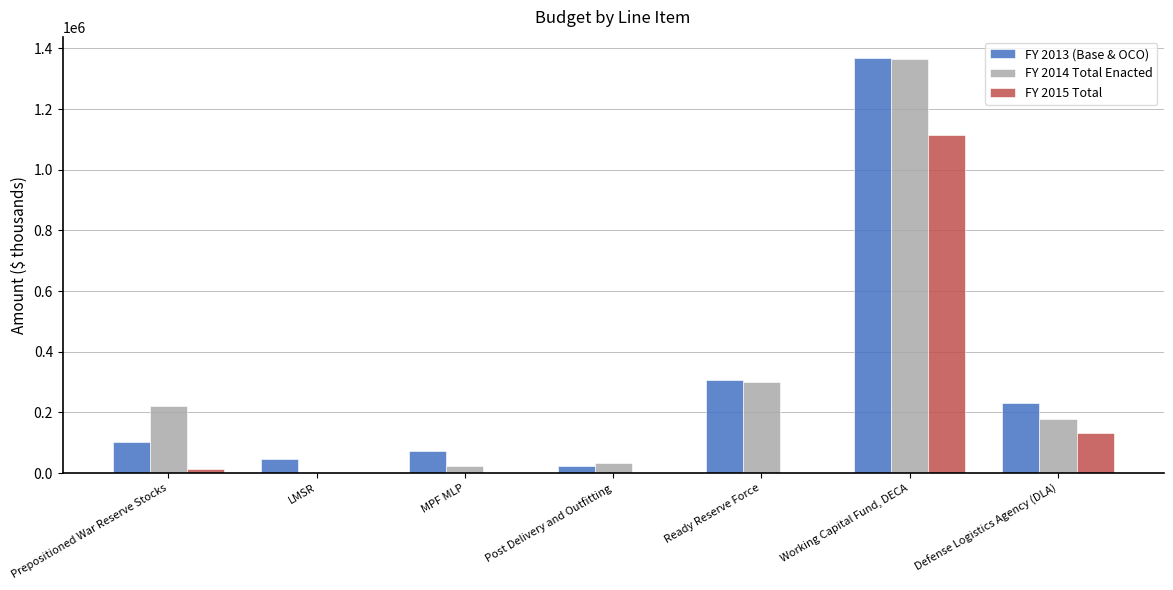

Is the value of FY 2015 Total at Working Capital Fund, DECA greater than the value of FY 2013 (Base & OCO) at MPF MLP?

Yes